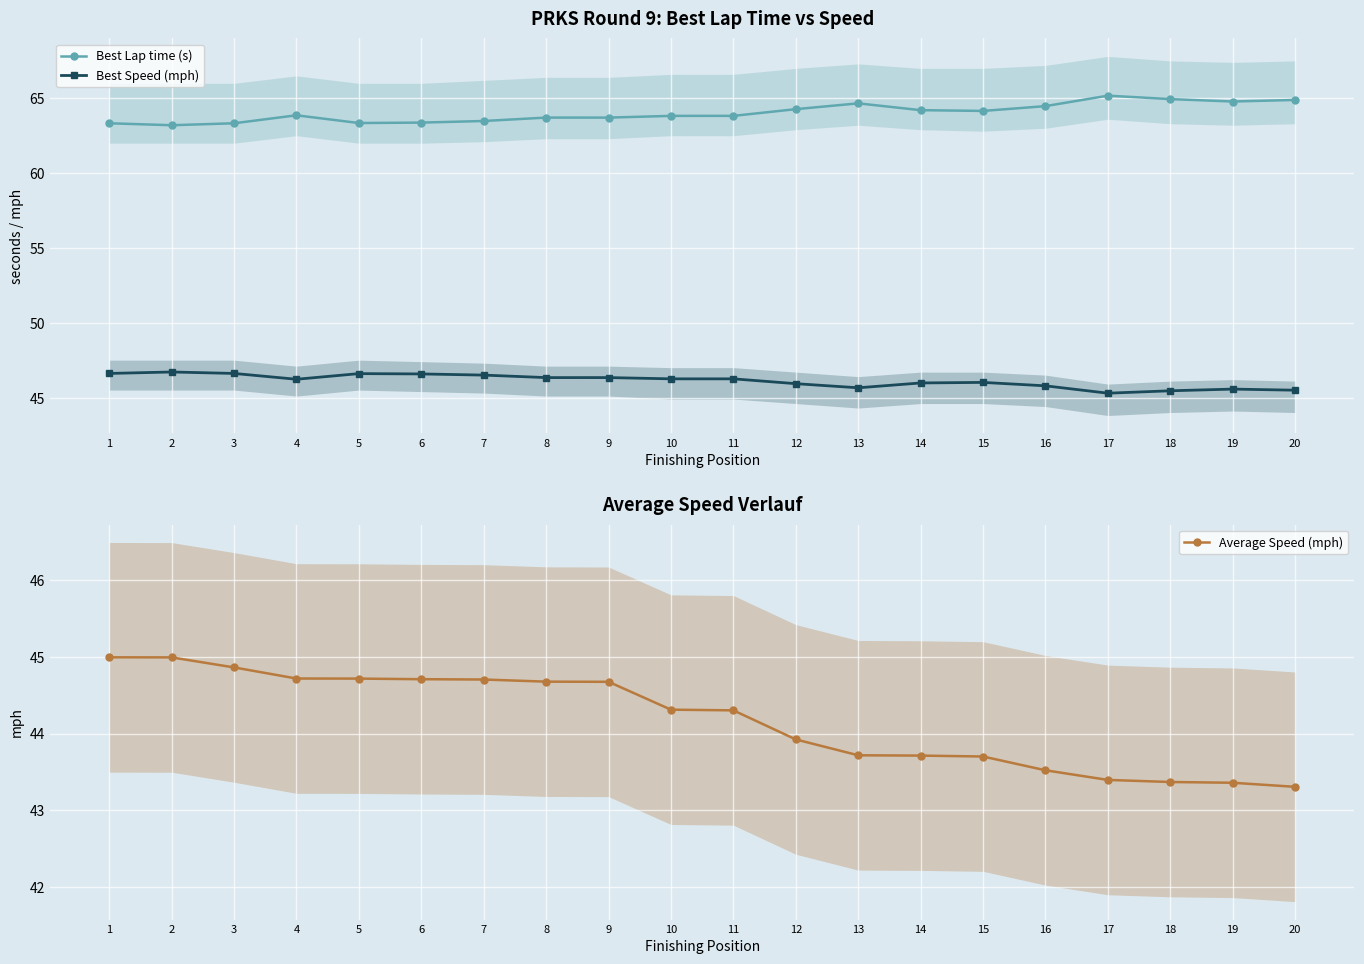

The Average Speed (mph) series shows 71.1 at 11. True or false?

False